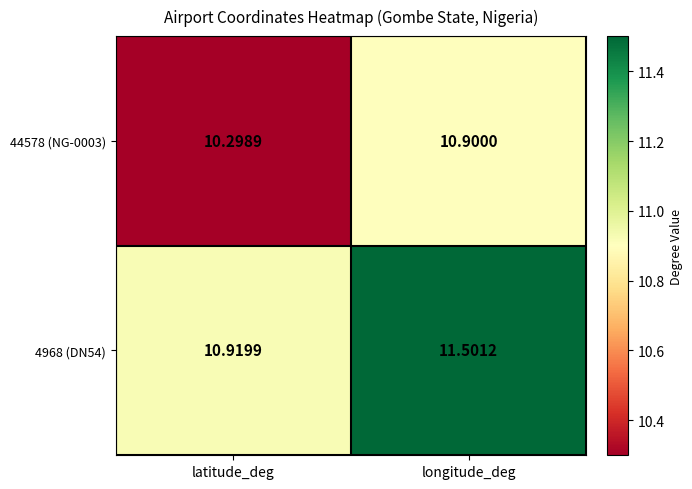

At which label is 44578 (NG-0003) closest to 10?

latitude_deg